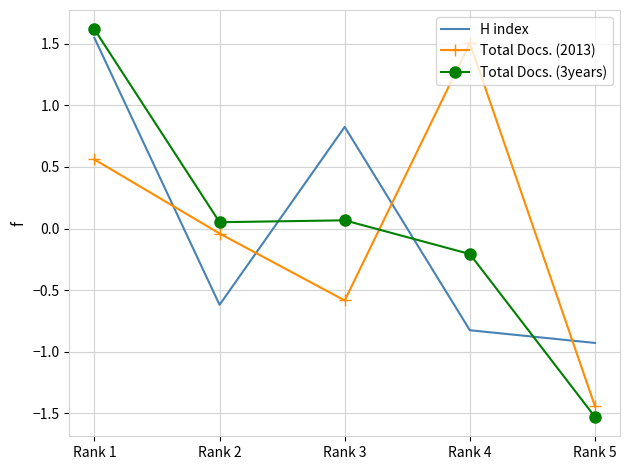

Which series has the widest spread of values?

Total Docs. (3years)